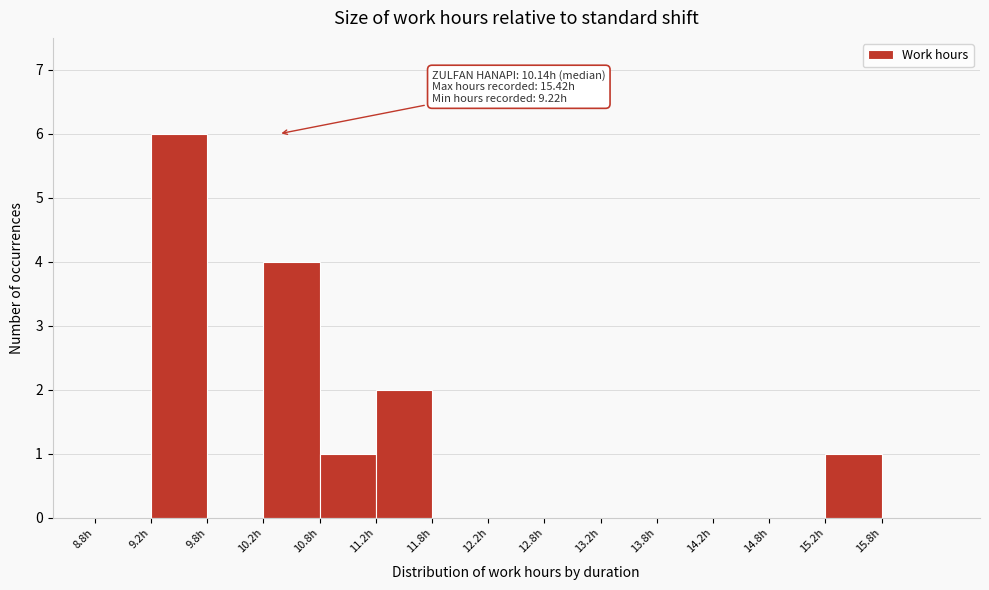

Reading right to left, list all the values displayed in this chart.

15.8h=0	15.2h=1	14.8h=0	14.2h=0	13.8h=0	13.2h=0	12.8h=0	12.2h=0	11.8h=0	11.2h=2	10.8h=1	10.2h=4	9.8h=0	9.2h=6	8.8h=0